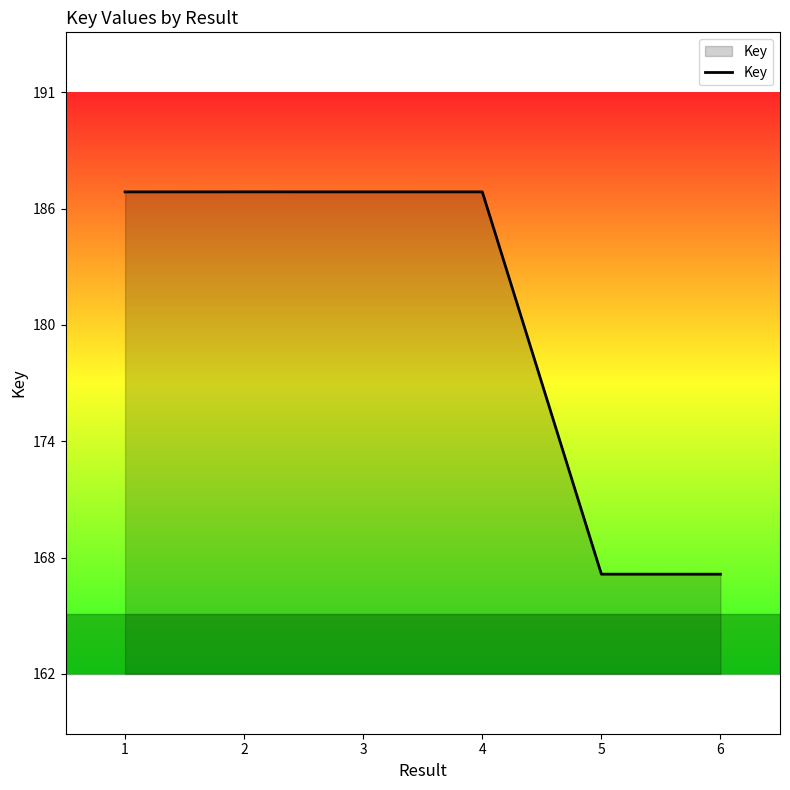

At which label is the value closest to 176827393?

1